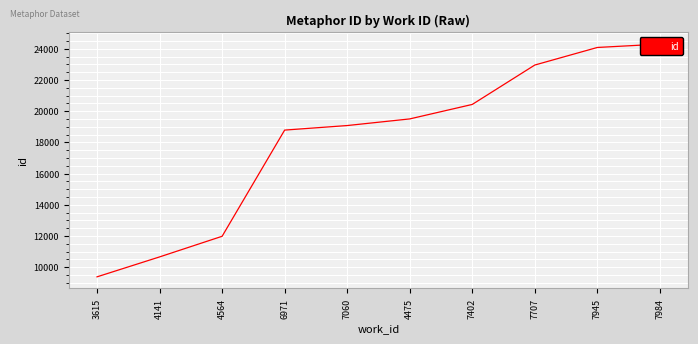

At which category does the chart reach its peak across all series?

7984